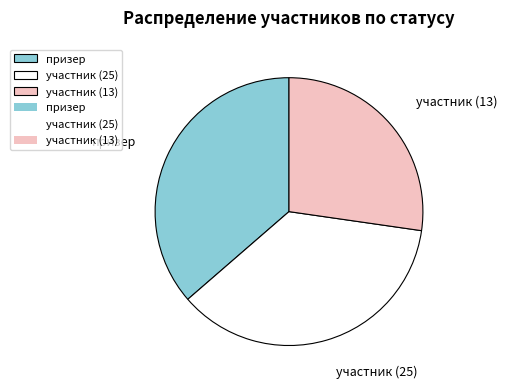

Approximately how many times larger is the value at участник (25) compared to призер?

1.0